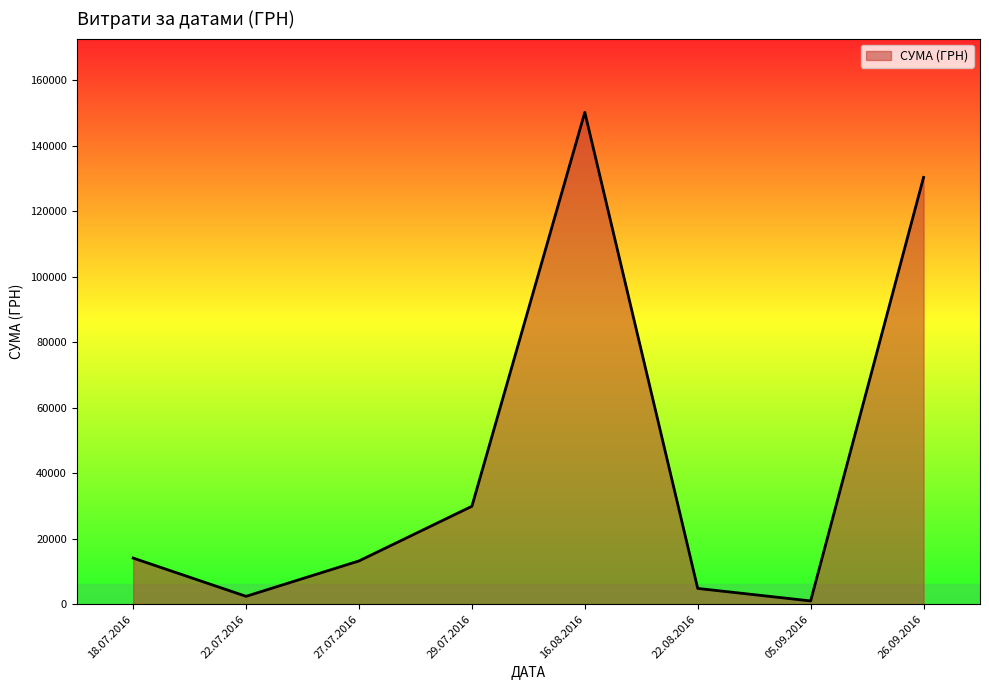

Reading left to right, what are all the values shown in this chart?

14071.0	2387.9	13201.0	29898.2	150229.0	4800.0	979.2	130350.0